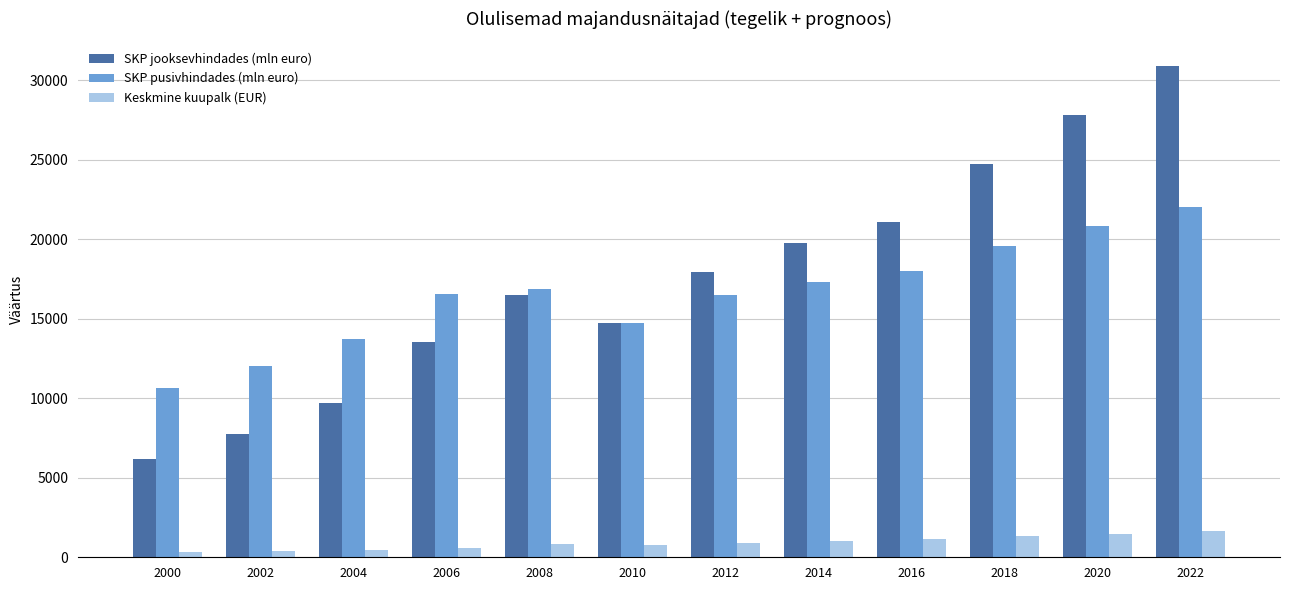

Is the value of Keskmine kuupalk (EUR) at 2006 greater than the value of SKP pusivhindades (mln euro) at 2018?

No